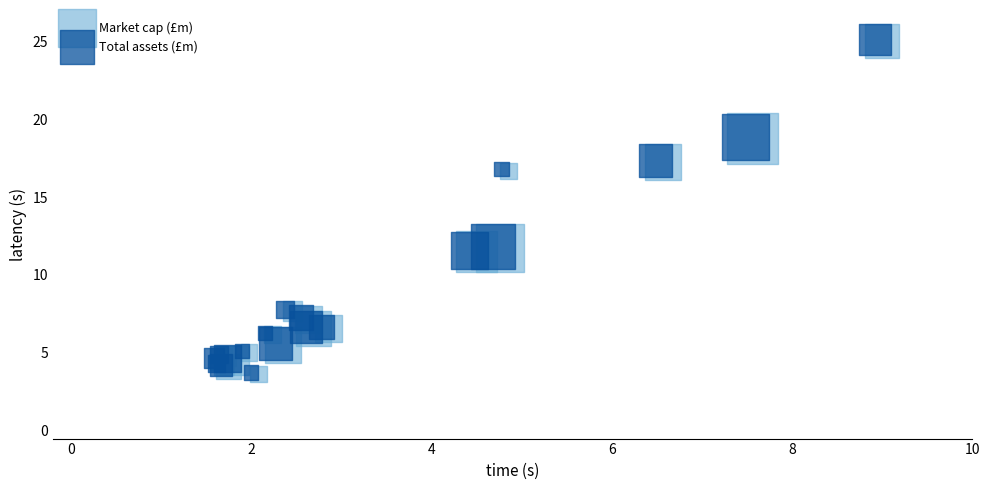

What are all the series names shown in the legend?

Market cap (£m), Total assets (£m)